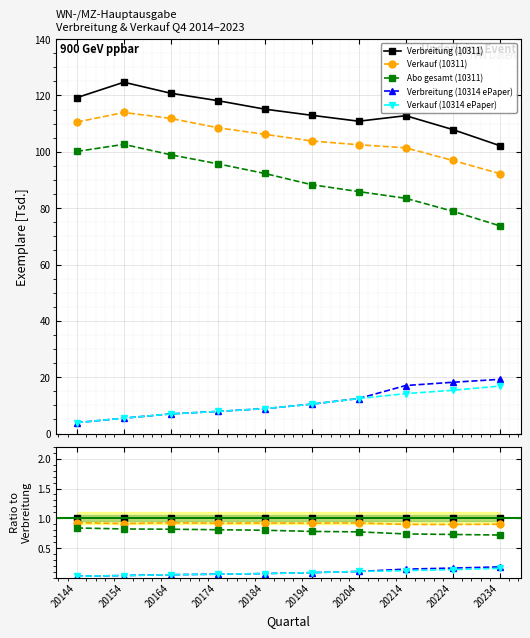

Reading right to left, list all the values displayed in this chart.

Verbreitung (10311): 20234=1.0	20224=1.0	20214=1.0	20204=1.0	20194=1.0	20184=1.0	20174=1.0	20164=1.0	20154=1.0	20144=1.0
Verkauf (10311): 20234=0.9	20224=0.9	20214=0.9	20204=0.9	20194=0.9	20184=0.9	20174=0.9	20164=0.9	20154=0.9	20144=0.9
Abo gesamt (10311): 20234=0.7	20224=0.7	20214=0.7	20204=0.8	20194=0.8	20184=0.8	20174=0.8	20164=0.8	20154=0.8	20144=0.8
Verbreitung (10314 ePaper): 20234=0.2	20224=0.2	20214=0.2	20204=0.1	20194=0.1	20184=0.1	20174=0.1	20164=0.1	20154=0.0	20144=0.0
Verkauf (10314 ePaper): 20234=0.2	20224=0.1	20214=0.1	20204=0.1	20194=0.1	20184=0.1	20174=0.1	20164=0.1	20154=0.0	20144=0.0